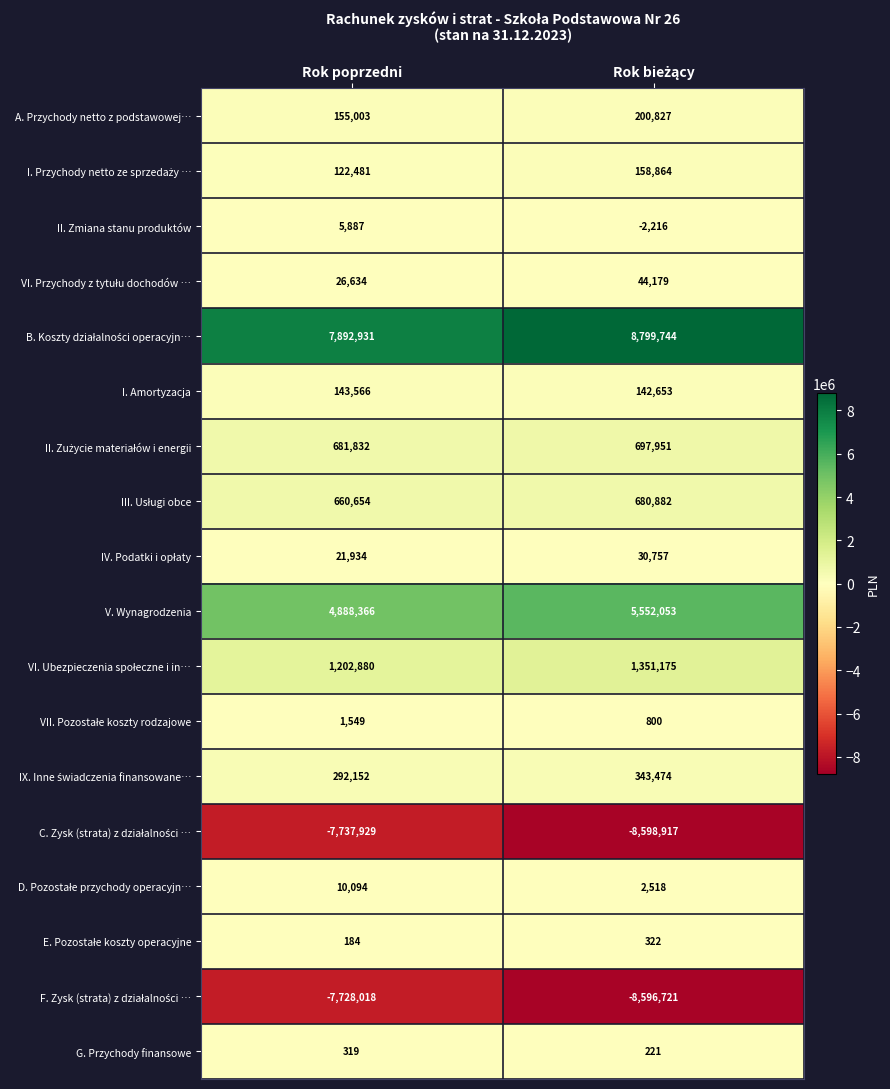

What is the greatest value displayed?

8799744